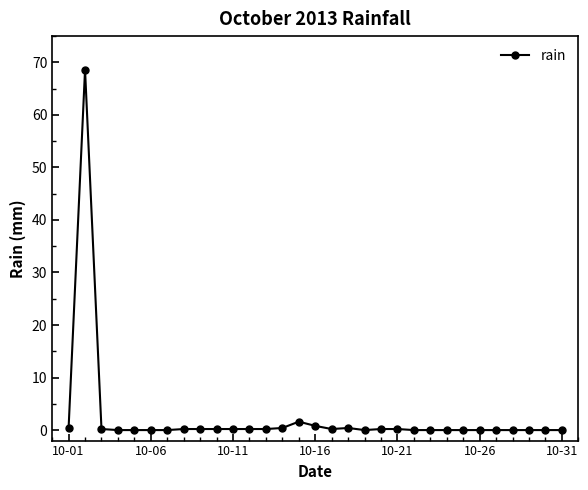

What is the sum of all values?

74.2